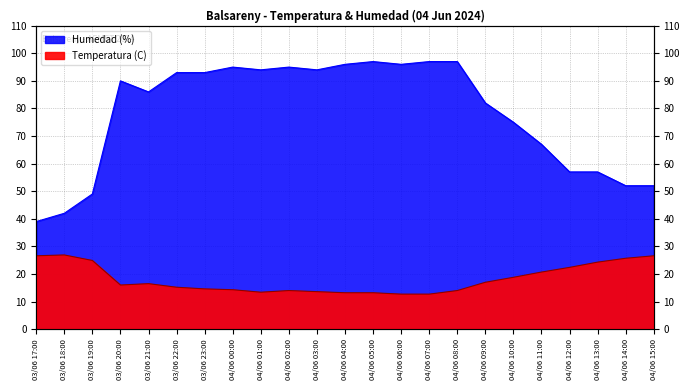

At 03/06 19:00, list the series in order from smallest to largest.

Temperatura (C), Humedad (%)